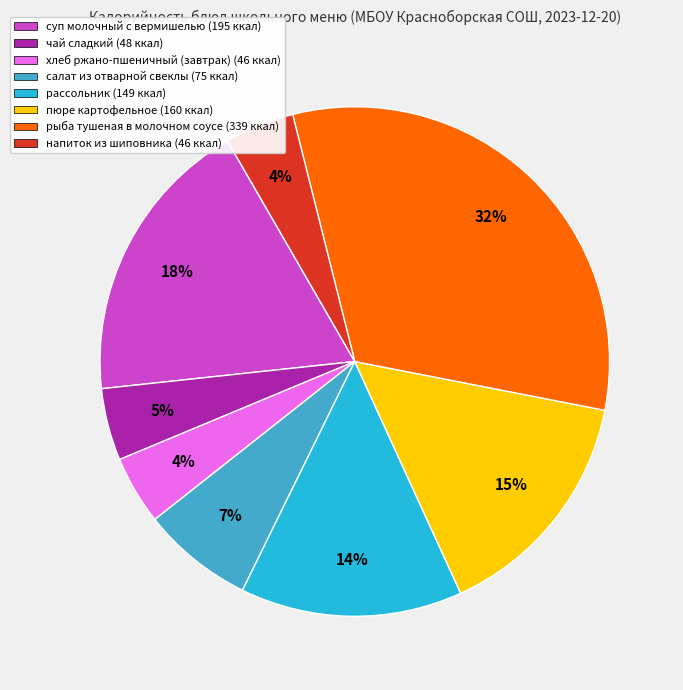

What percentage is the пюре картофельное (160 ккал) slice, to the nearest percent?

15%